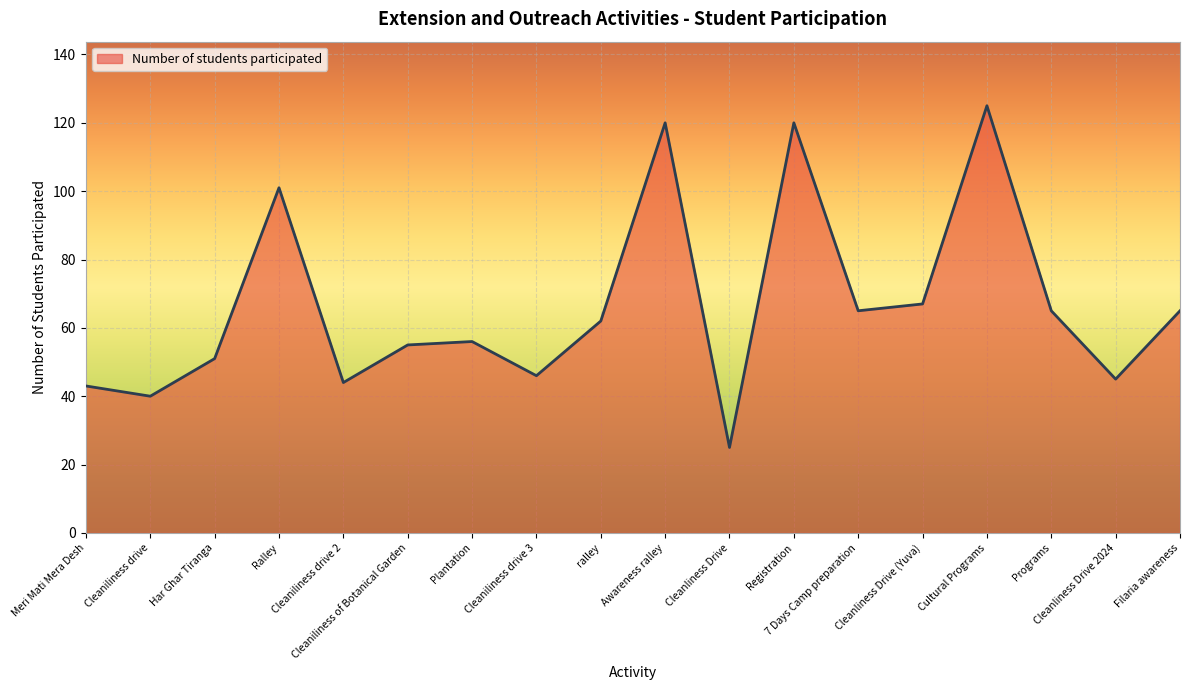

Which label corresponds to the largest value in the chart?

Cultural Programs